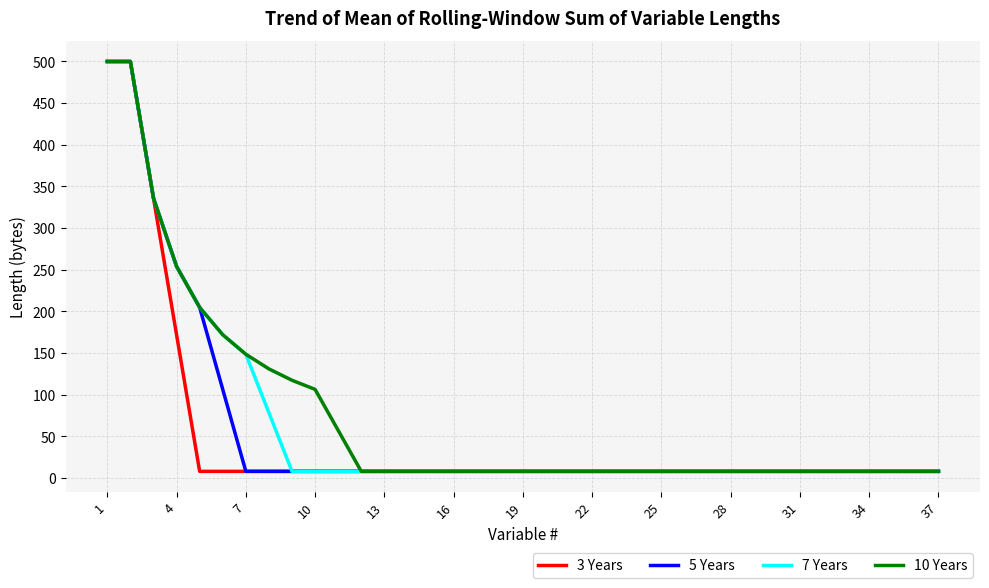

What is the maximum value for 10 Years?

500.0